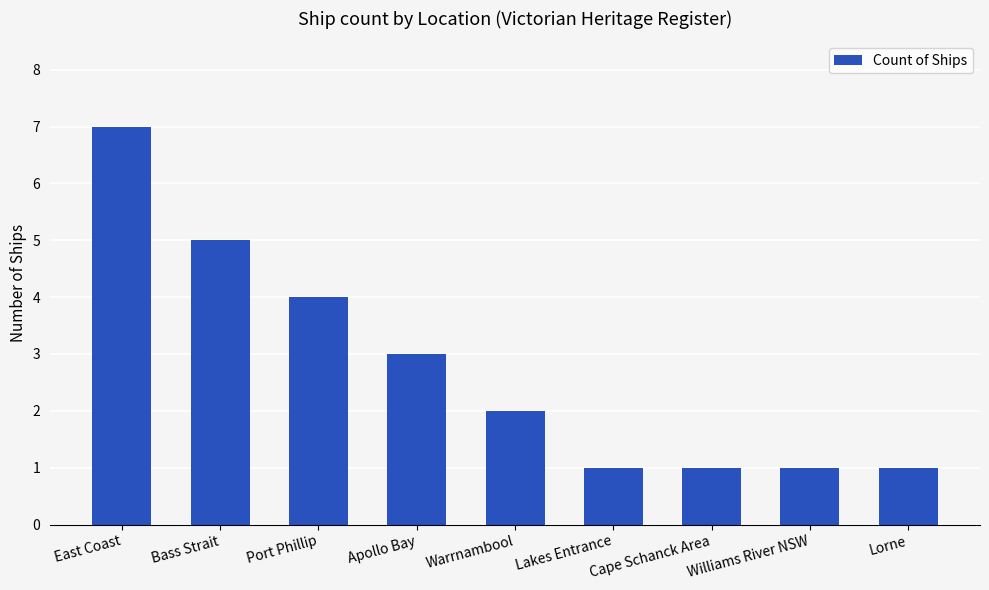

How many bars are there in total?

9